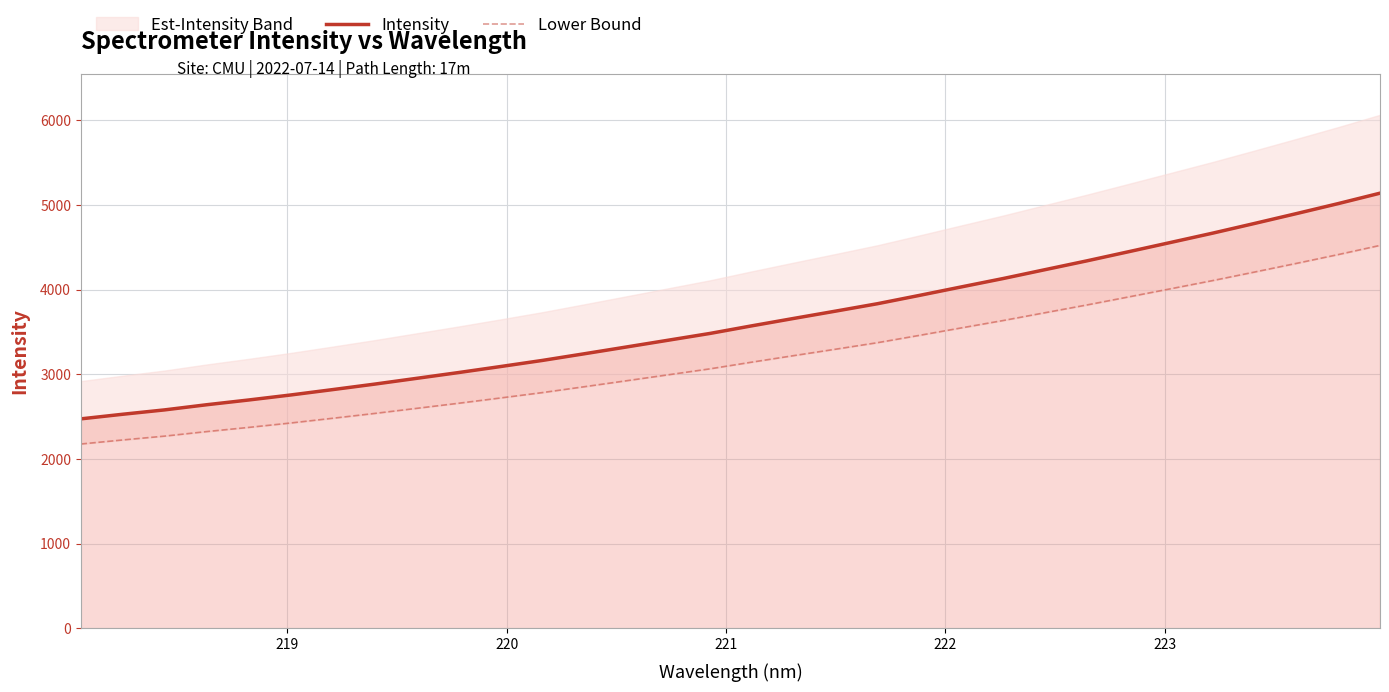

What is the minimum value for Intensity?

2475.2